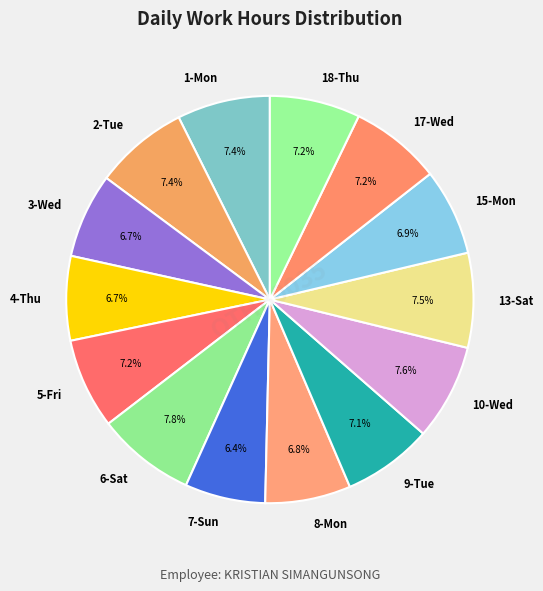

What is the ratio of the value at 17-Wed to the value at 10-Wed?

0.9